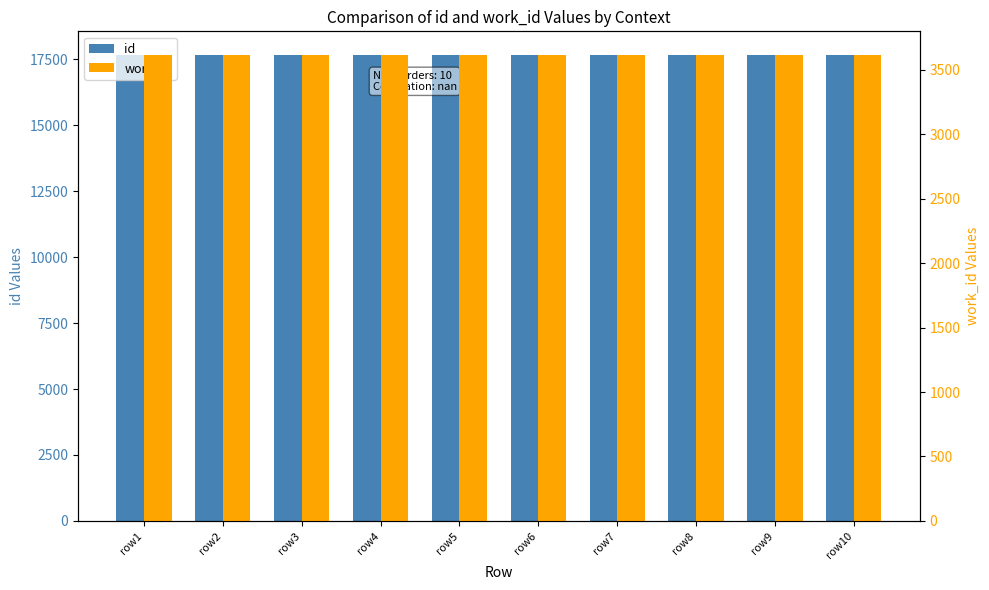

What value does the id series have at row4, to the nearest 5?

17665